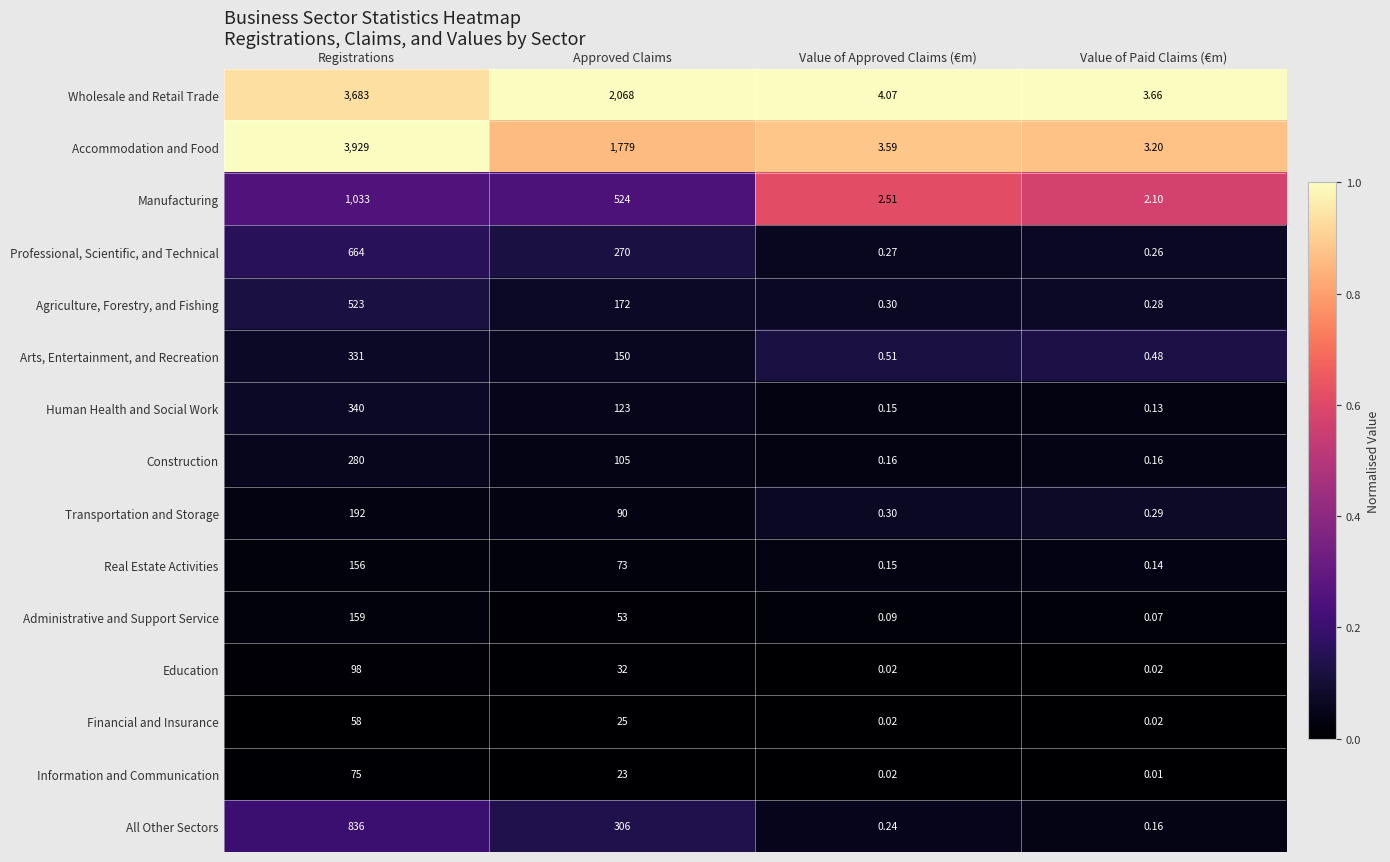

List the labels in order of Real Estate Activities value, largest first.

Registrations, Approved Claims, Value of Approved Claims (€m), Value of Paid Claims (€m)